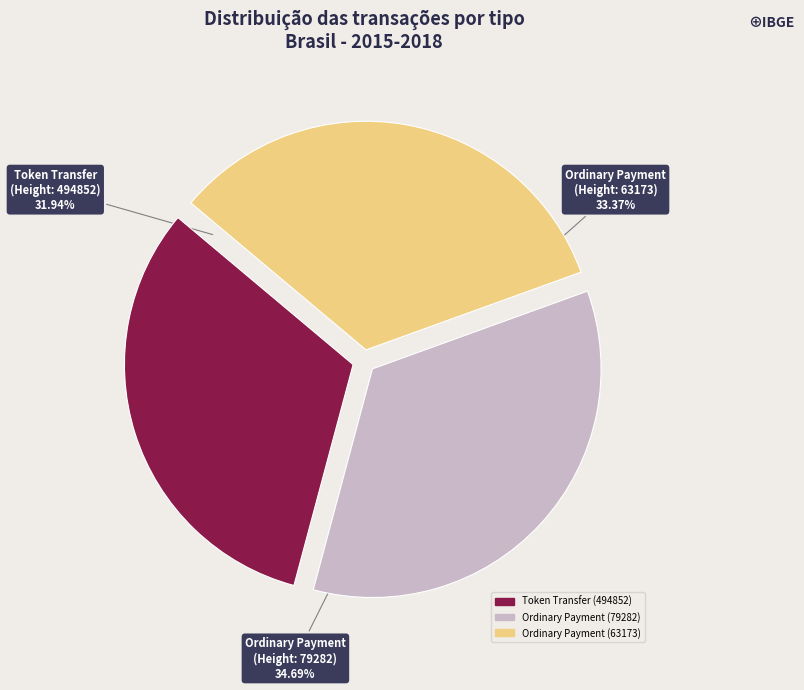

True or false: Token Transfer (494852) accounts for 44% of the total.

False